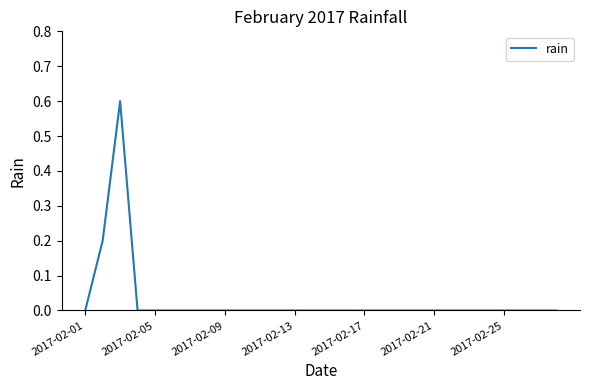

What is the difference between the maximum and minimum values?

0.6